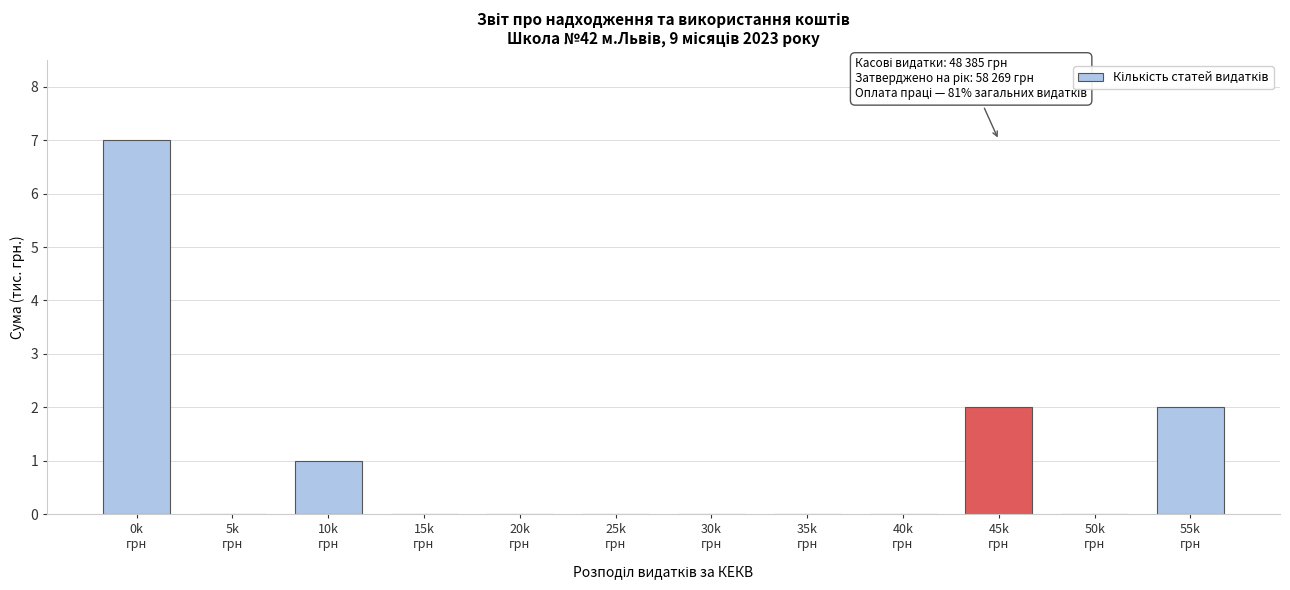

What is the sum of all values?

12